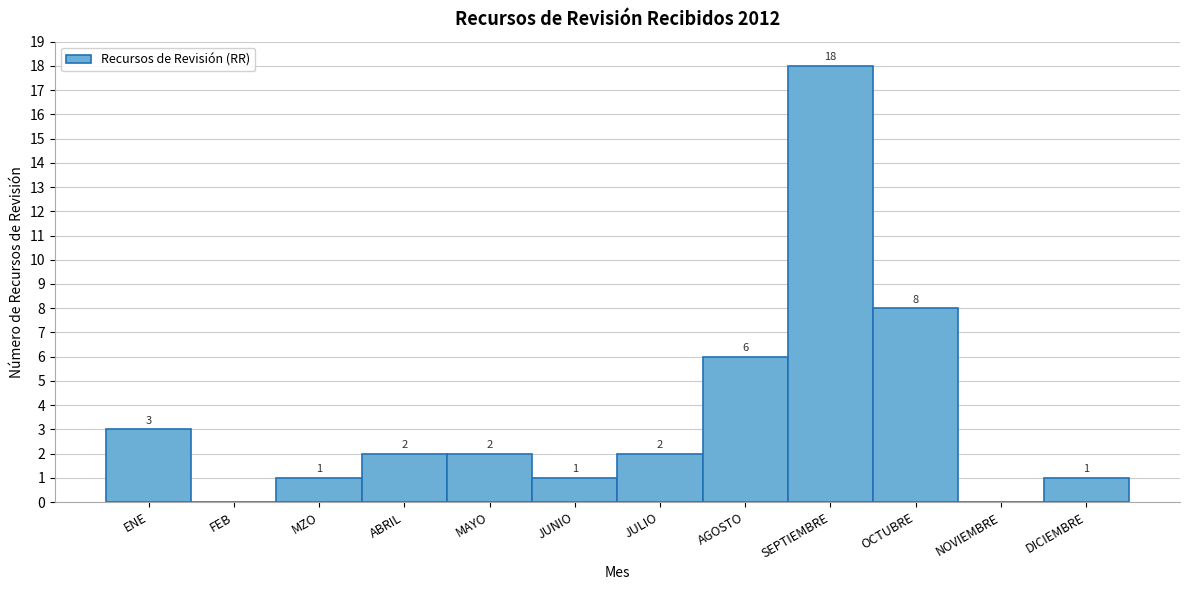

Reading left to right, list all the values displayed in this chart.

ENE=3	FEB=0	MZO=1	ABRIL=2	MAYO=2	JUNIO=1	JULIO=2	AGOSTO=6	SEPTIEMBRE=18	OCTUBRE=8	NOVIEMBRE=0	DICIEMBRE=1